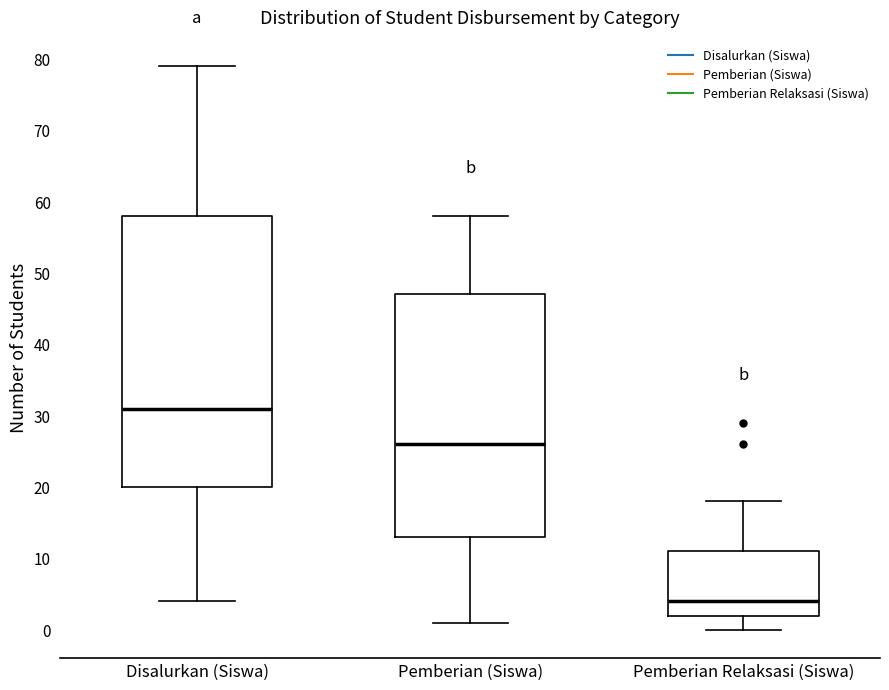

Which box's median line is the highest?

Disalurkan (Siswa)